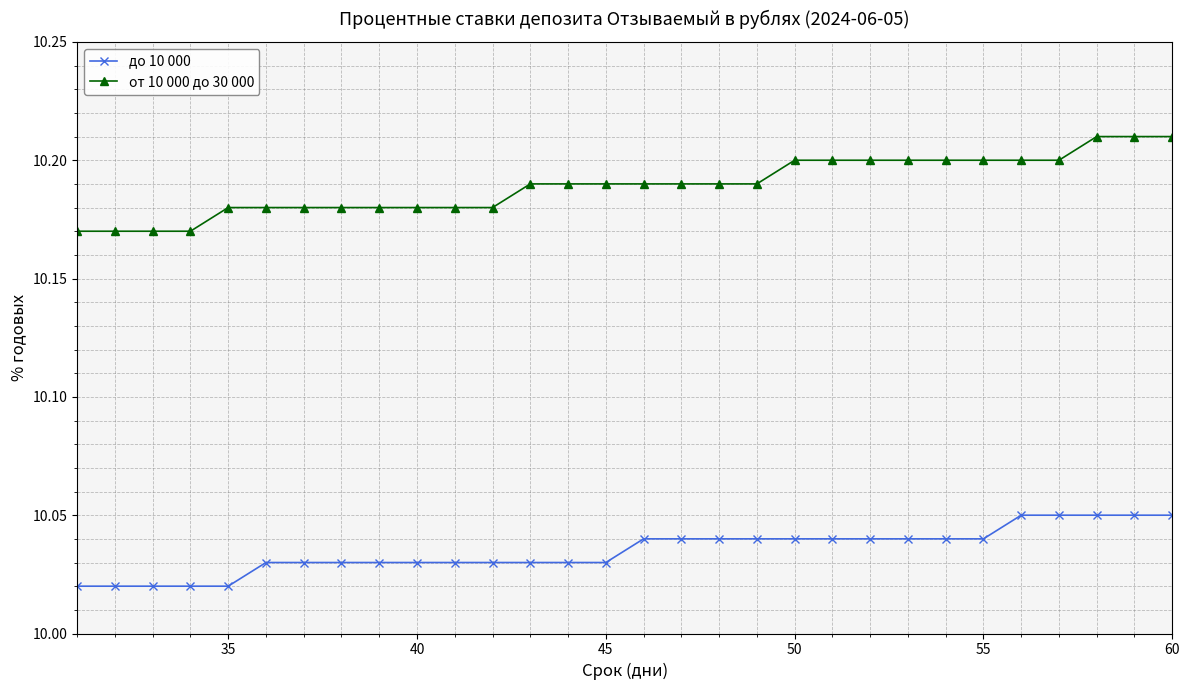

Count the от 10 000 до 30 000 values in the range 10 to 11.

30